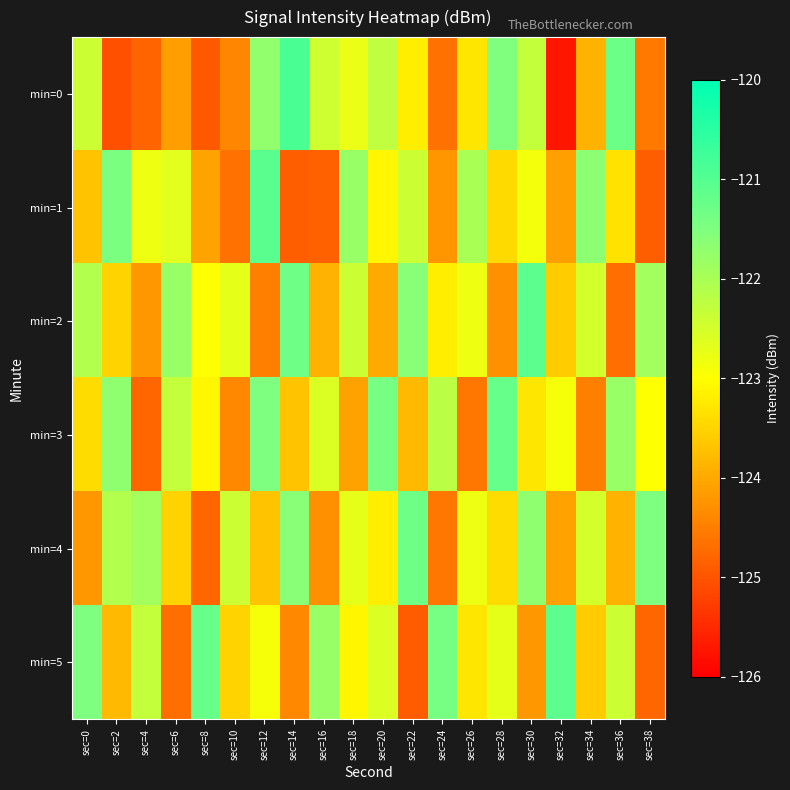

Count the number of data series in this chart.

6